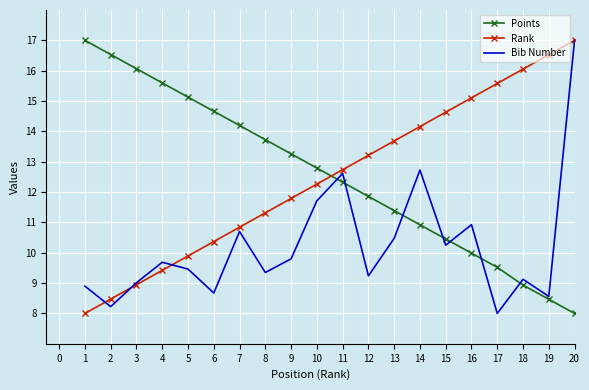

What is the total value across all series at 17?

33.1